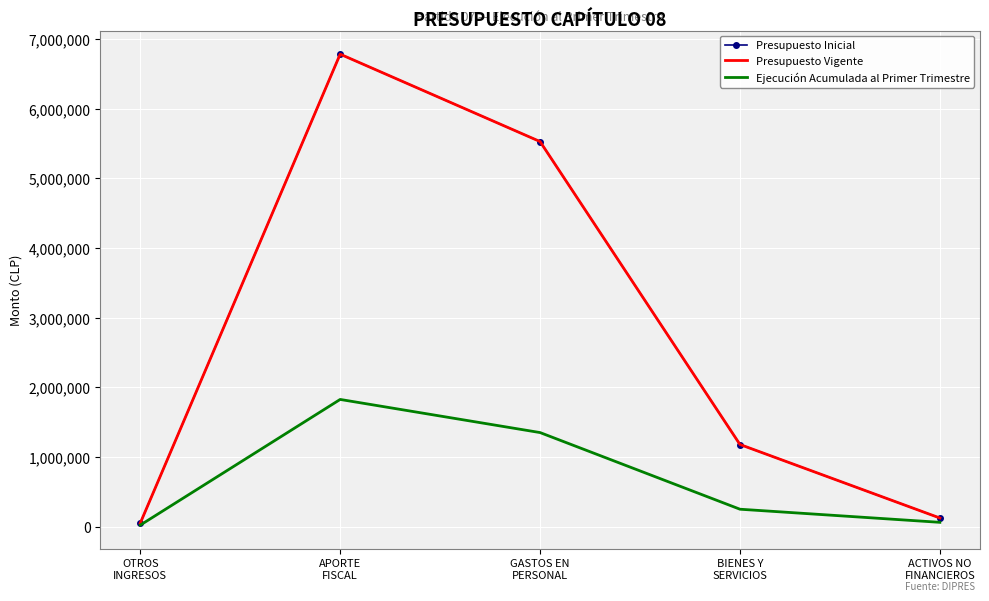

True or false: Presupuesto Vigente and Presupuesto Inicial cross at least once.

False